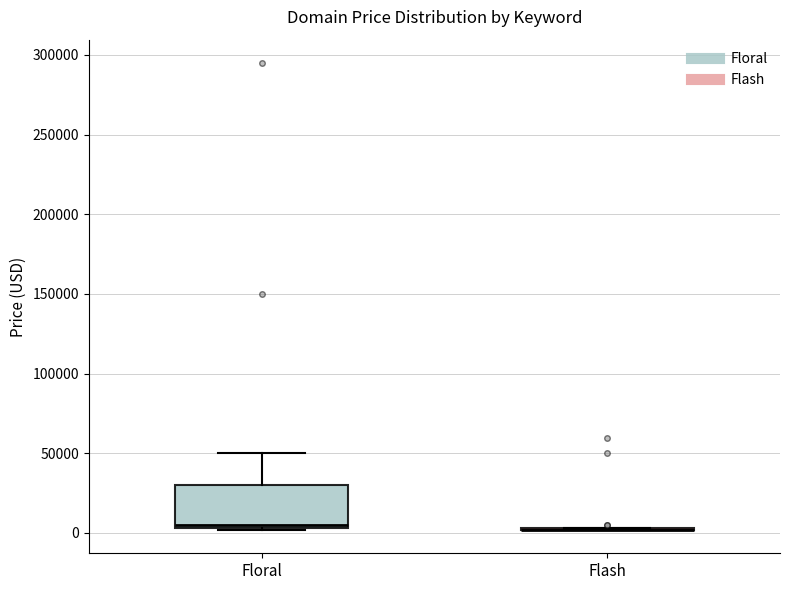

Reading left to right, transcribe this box plot: for each box, give where its median line is, the range the box spans, and where its two whiskers end, as read against the y-axis. The values are not printed on the chart, so give them approximately, as read against the axis.

Floral: median 5000 (just above the box's lower edge), box 5000 to 30000, whiskers 0 to 50000
Flash: box collapsed to a line at 0, whiskers 0 to 5000